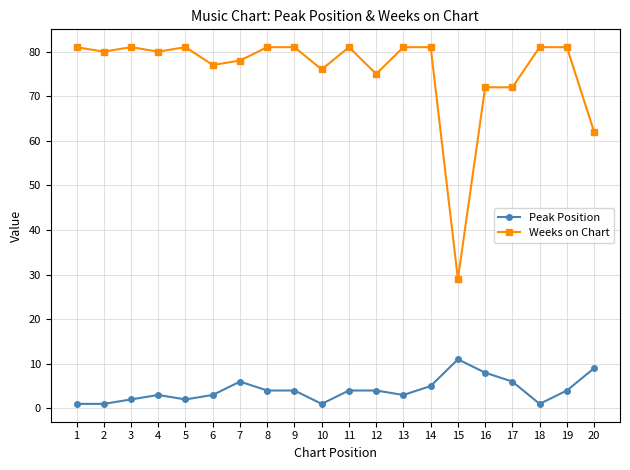

Which series has the largest total across all categories?

Weeks on Chart